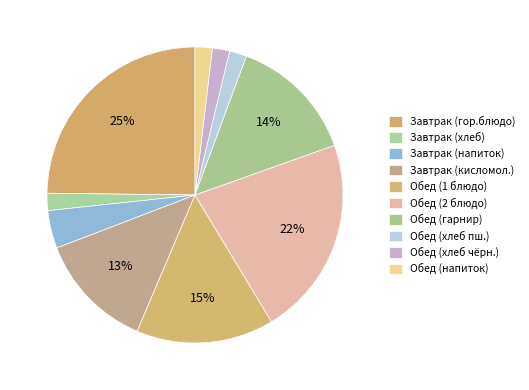

How many segments does this pie chart have?

10